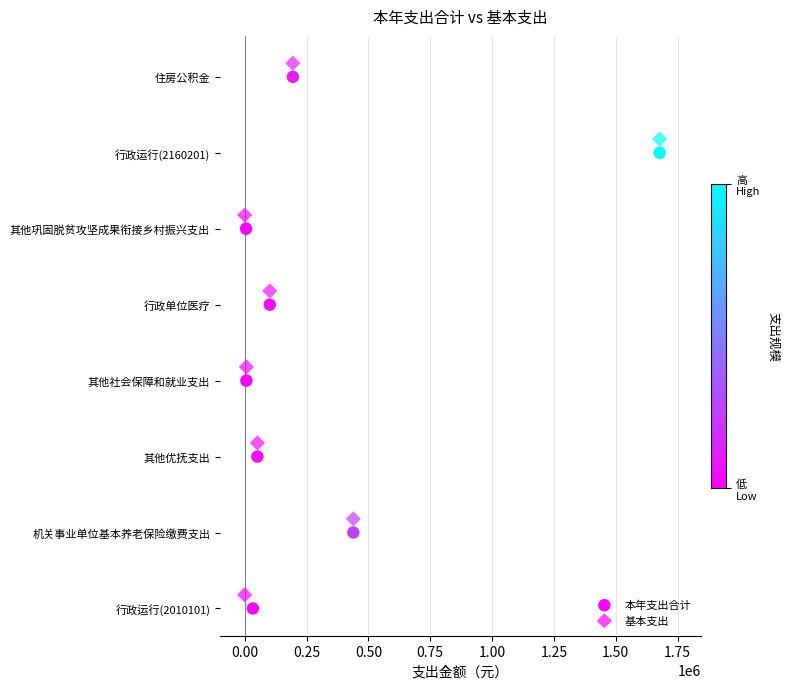

Which series contains the lowest Y value?

本年支出合计